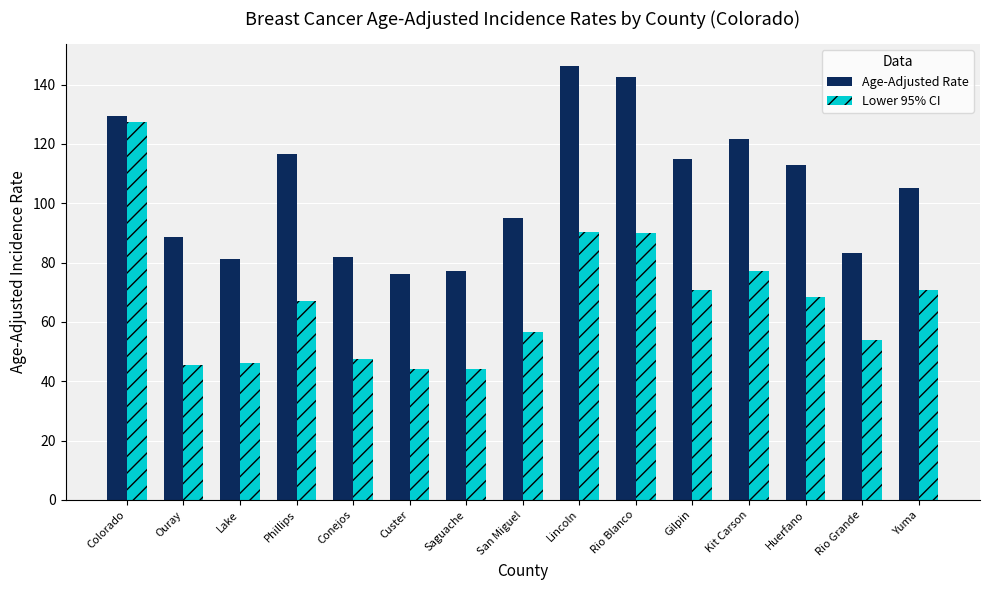

How many bars are there in each group?

2